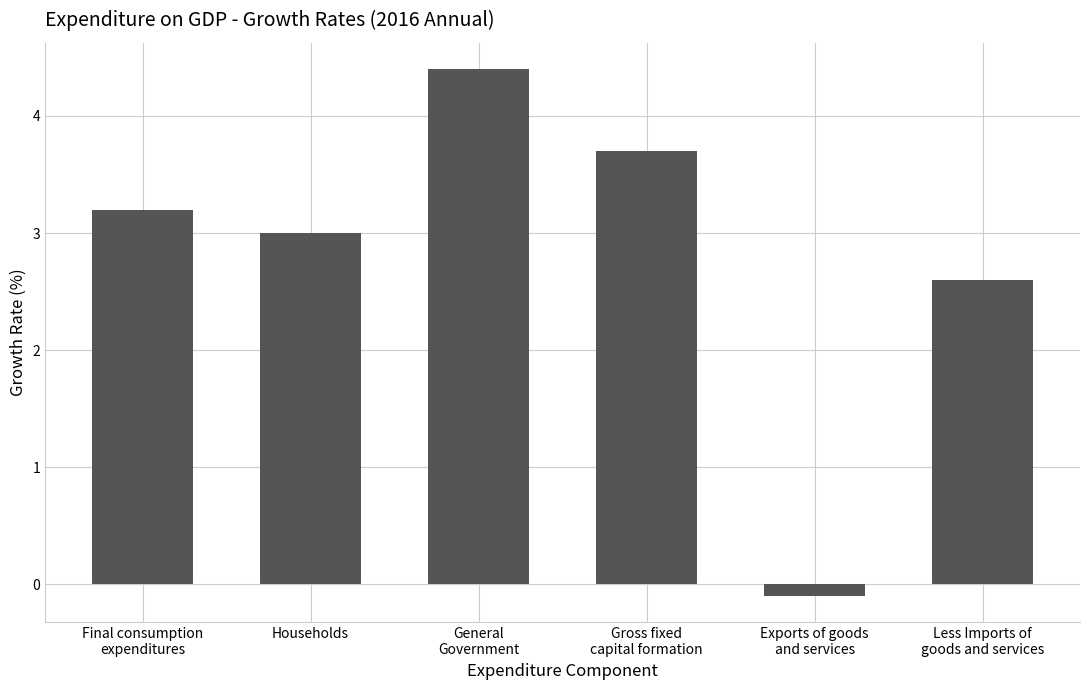

What is the label of the 2nd bar from the right?

Exports of goods
and services